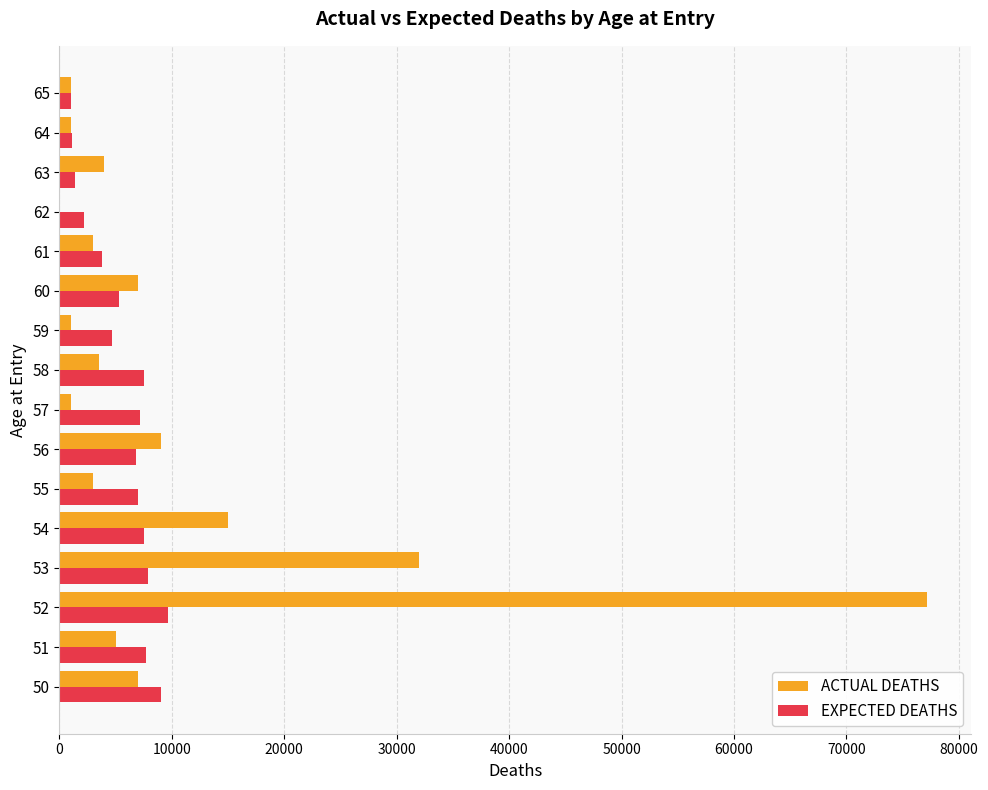

Is the value of EXPECTED DEATHS at 60 greater than the value of ACTUAL DEATHS at 52?

No